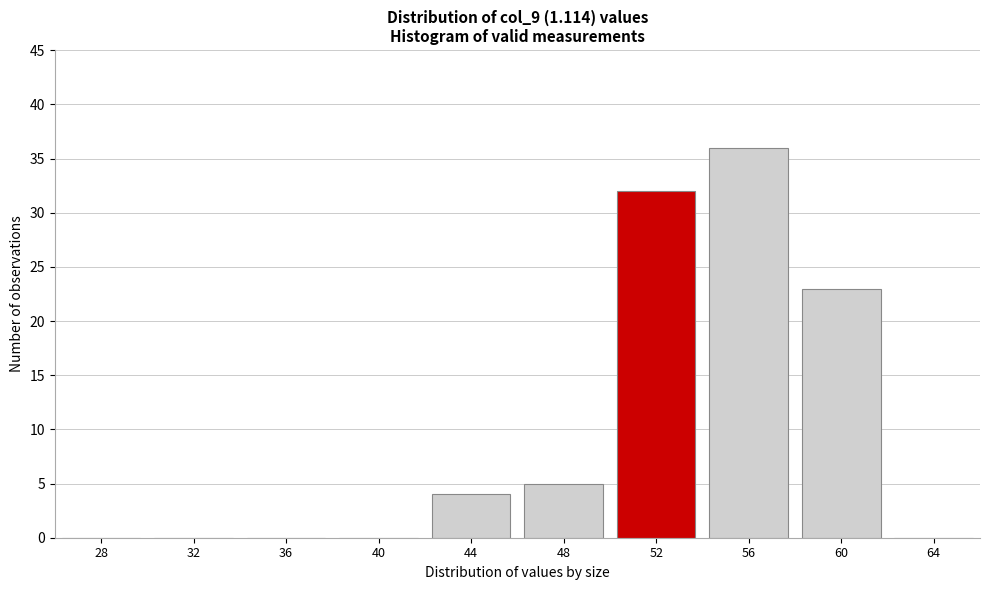

Reading left to right, transcribe all the data shown in this chart.

28=0	32=0	36=0	40=0	44=4	48=5	52=32	56=36	60=23	64=0